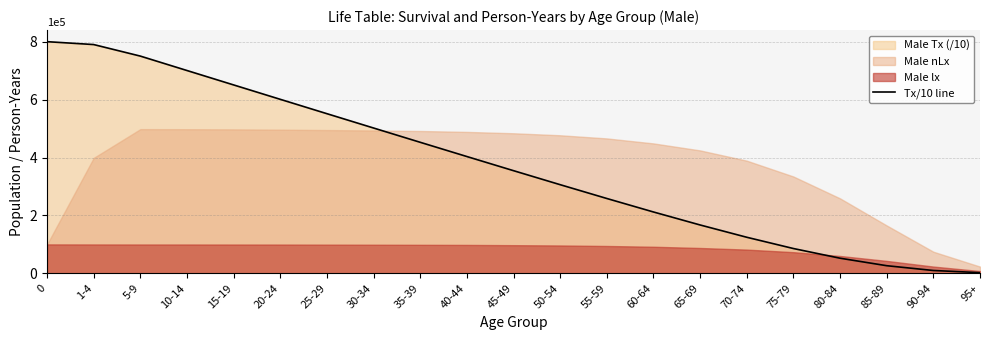

Rank the categories by value from highest to lowest.

0, 1-4, 5-9, 10-14, 15-19, 20-24, 25-29, 30-34, 35-39, 40-44, 45-49, 50-54, 55-59, 60-64, 65-69, 70-74, 75-79, 80-84, 85-89, 90-94, 95+